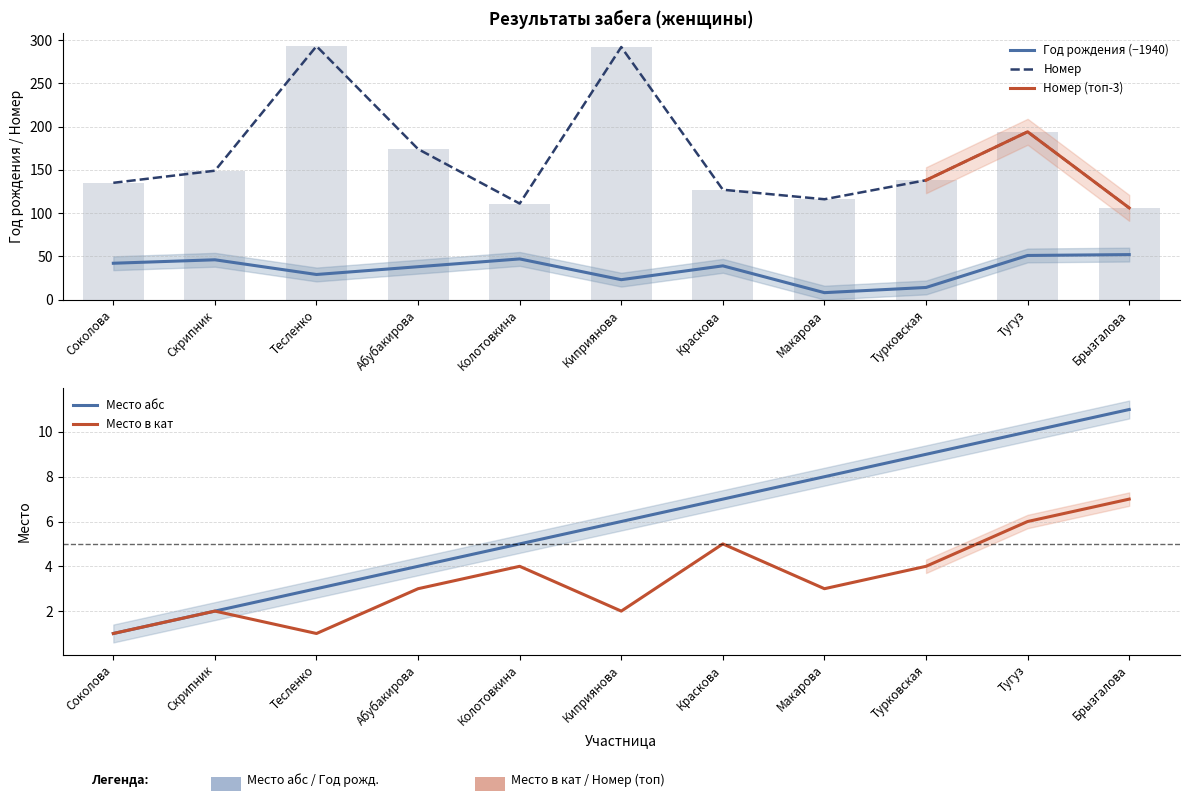

Is the value of Место абс at Киприянова greater than the value of Номер at Абубакирова?

No